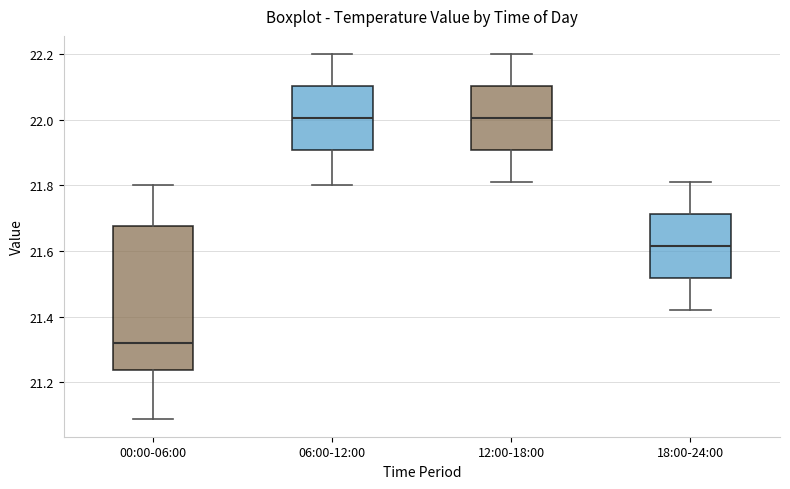

Where does the lower whisker of the box for 12:00-18:00 end on the y-axis? The values are not printed on the chart, so give them approximately, as read against the axis.

21.82